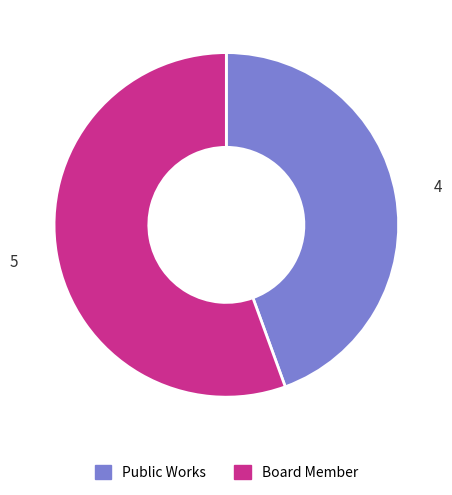

The Board Member slice represents 56% of the pie. True or false?

True